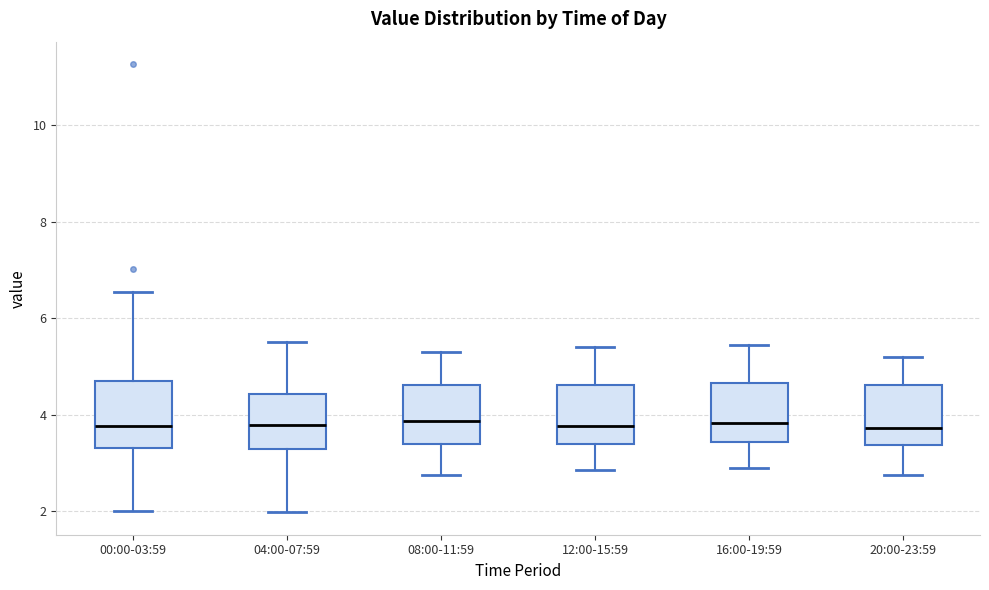

Reading left to right, transcribe this box plot: for each box, give where its median line is, the range the box spans, and where its two whiskers end, as read against the y-axis. The values are not printed on the chart, so give them approximately, as read against the axis.

00:00-03:59: median 3.8, box 3.4 to 4.8, whiskers 2.0 to 6.6
04:00-07:59: median 3.8, box 3.2 to 4.4, whiskers 2.0 to 5.6
08:00-11:59: median 3.8, box 3.4 to 4.6, whiskers 2.8 to 5.4
12:00-15:59: median 3.8, box 3.4 to 4.6, whiskers 2.8 to 5.4
16:00-19:59: median 3.8, box 3.4 to 4.6, whiskers 3.0 to 5.4
20:00-23:59: median 3.8, box 3.4 to 4.6, whiskers 2.8 to 5.2